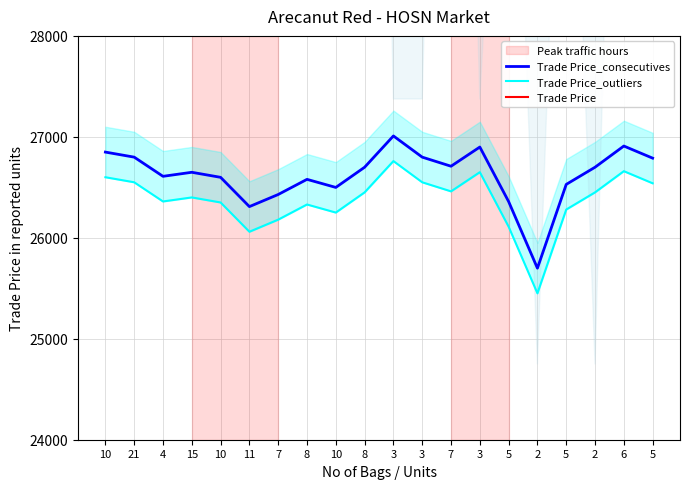

What is the difference between the highest and lowest values at 5?

10015